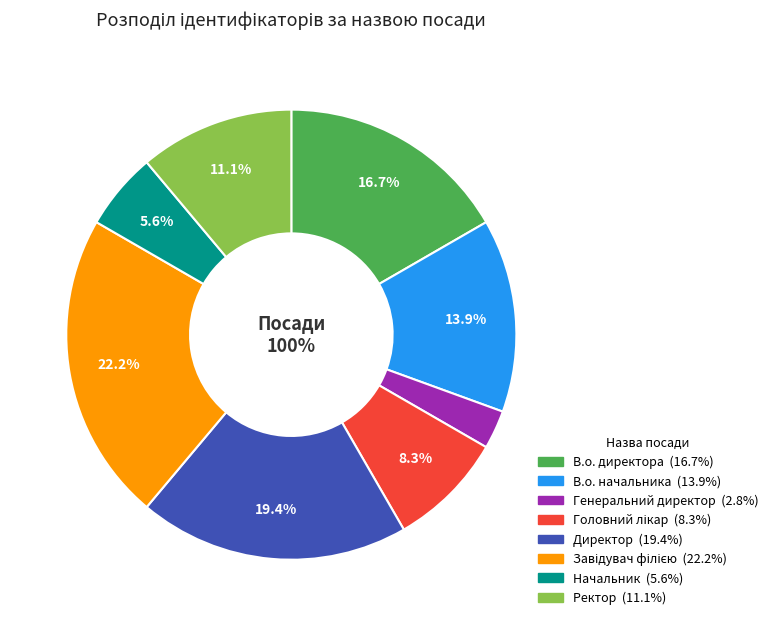

What is the change in value from Головний лікар to Директор?

+4